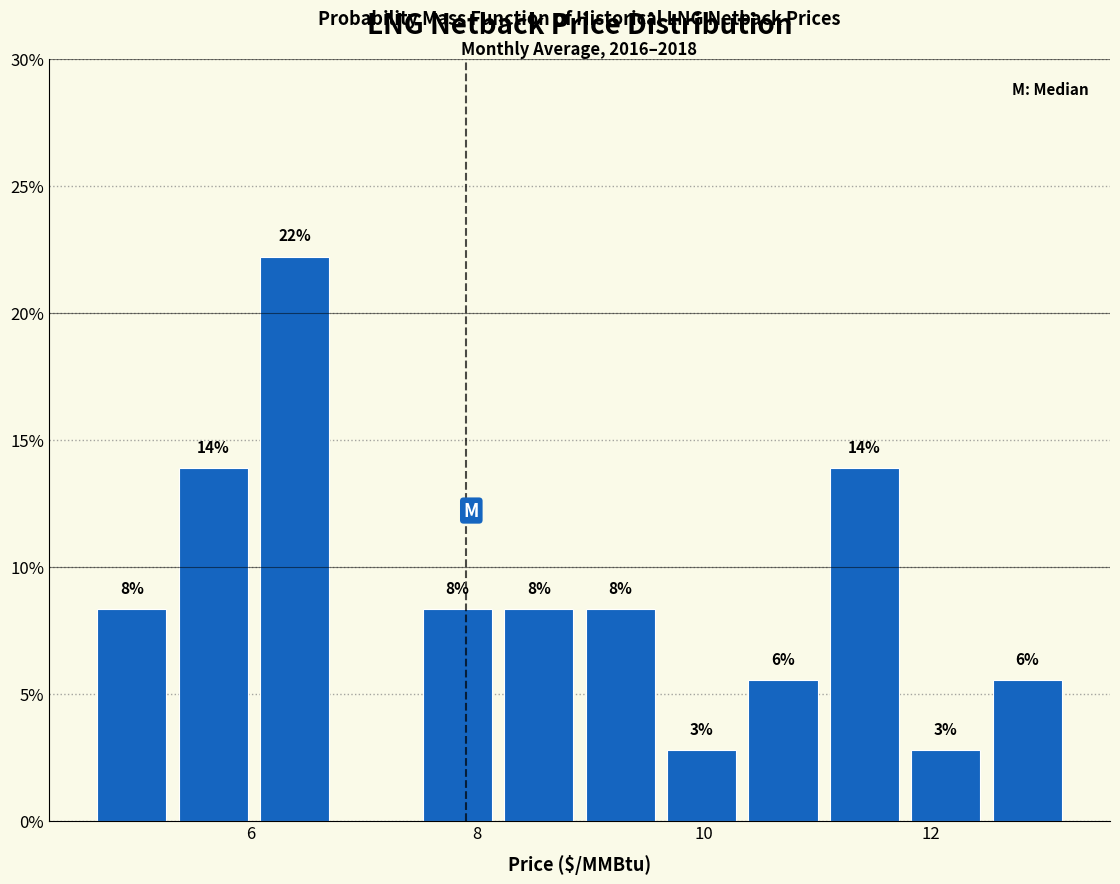

Around what value on the x-axis is the tallest bar? Give the approximate position of its centre, as read against the axis.

6.4